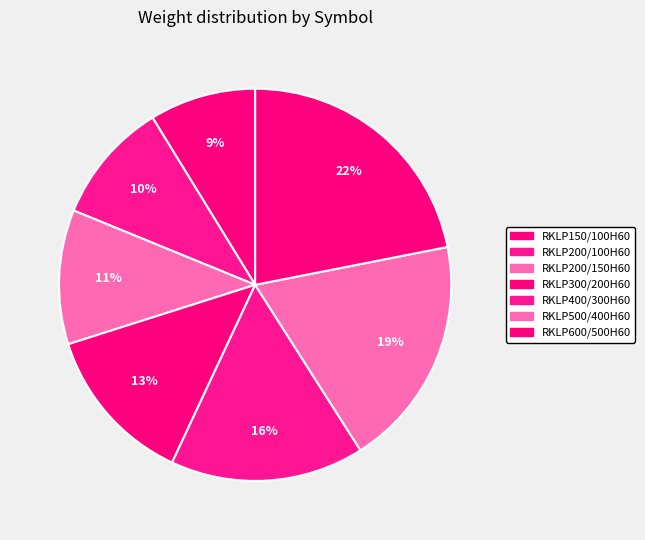

Count the number of slices in the pie.

7